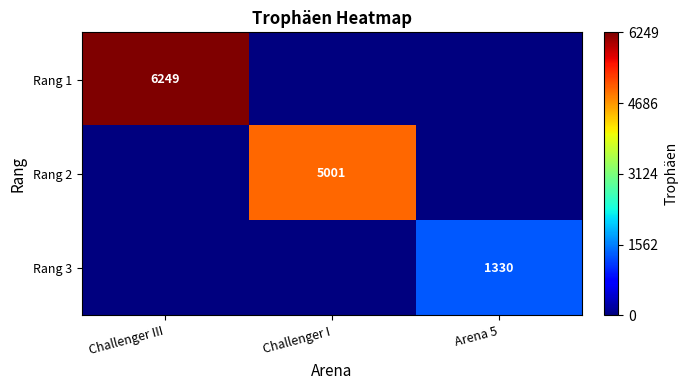

Is it true that Rang 2 equals 8826 at Challenger I?

False